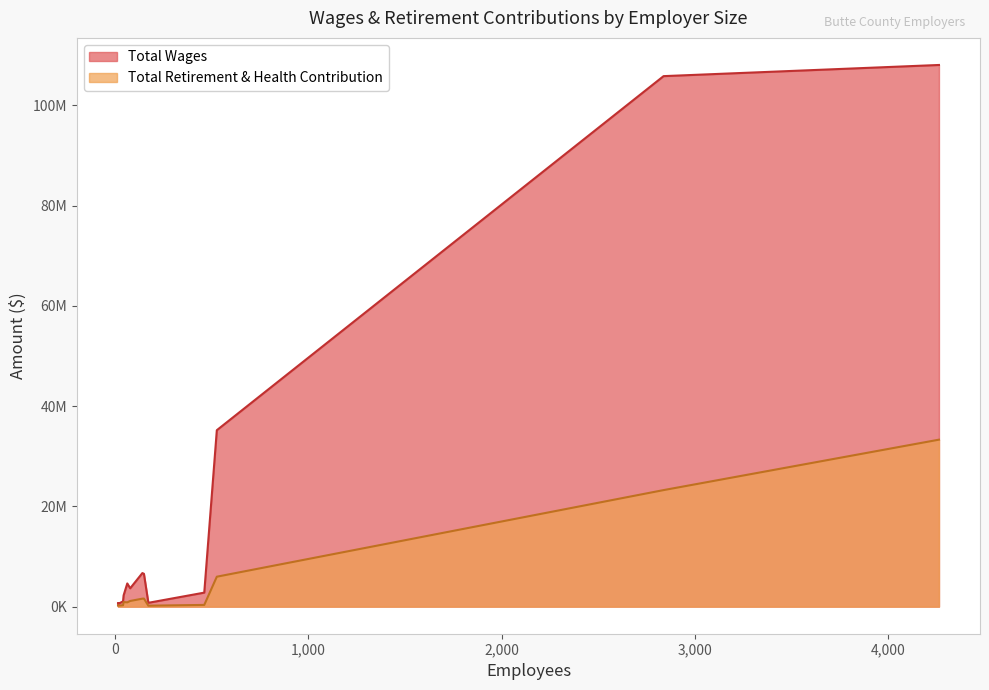

Which series has the largest range (max minus min)?

Total Wages